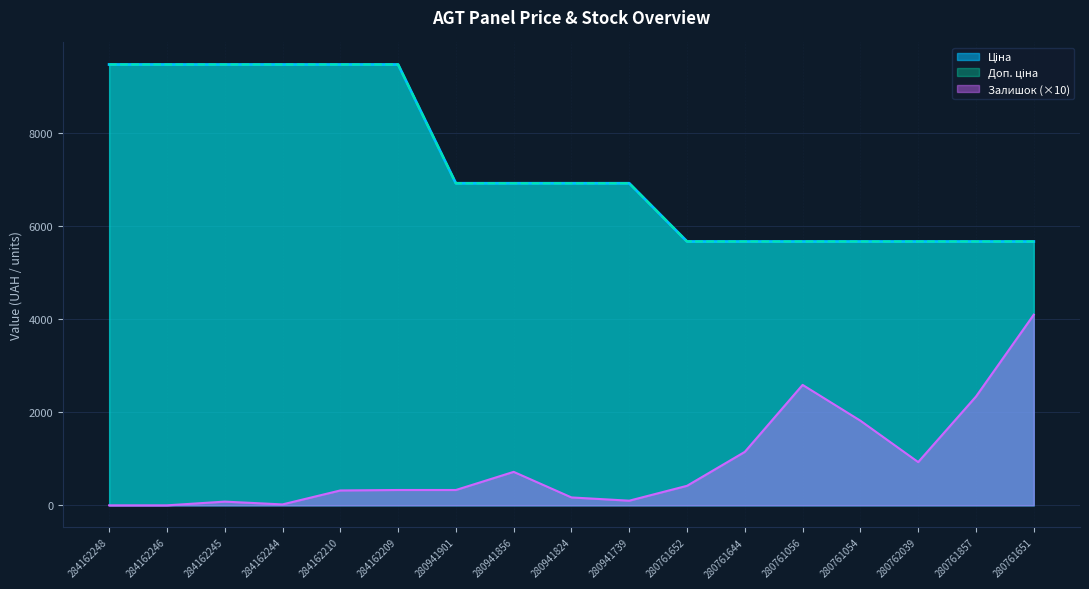

Which category has the lowest value across all series?

284162248